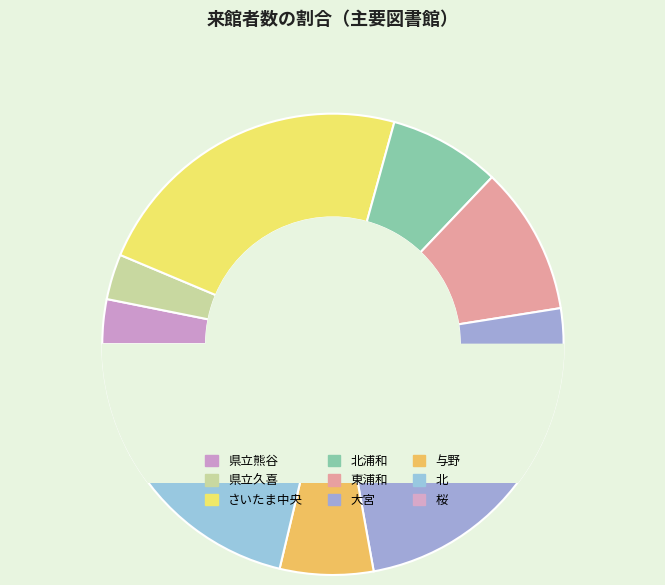

To the nearest percent, what percentage of the pie is さいたま中央?

23%